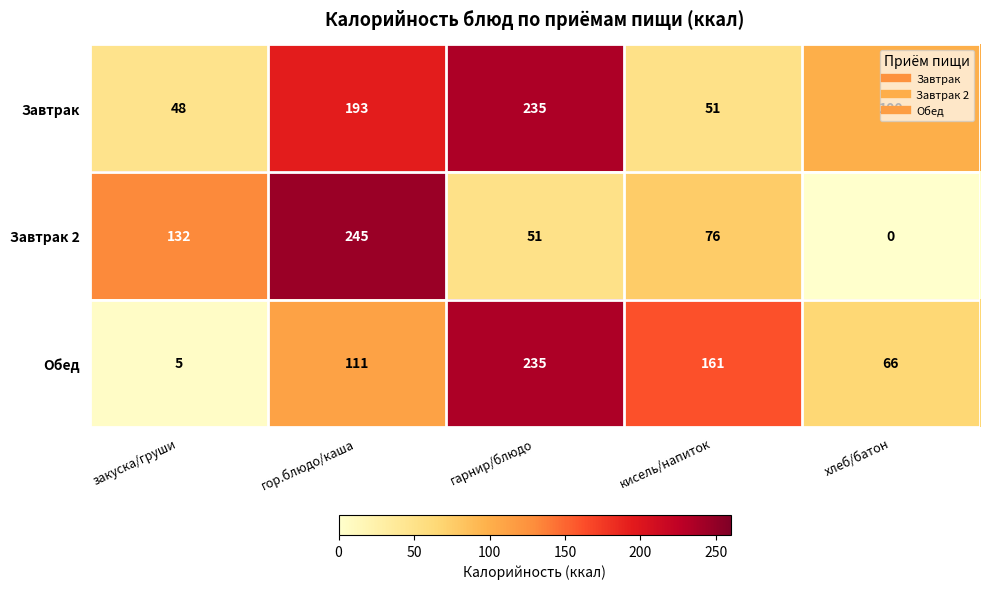

Rank the series by their average value, from lowest to highest.

Завтрак 2, Обед, Завтрак